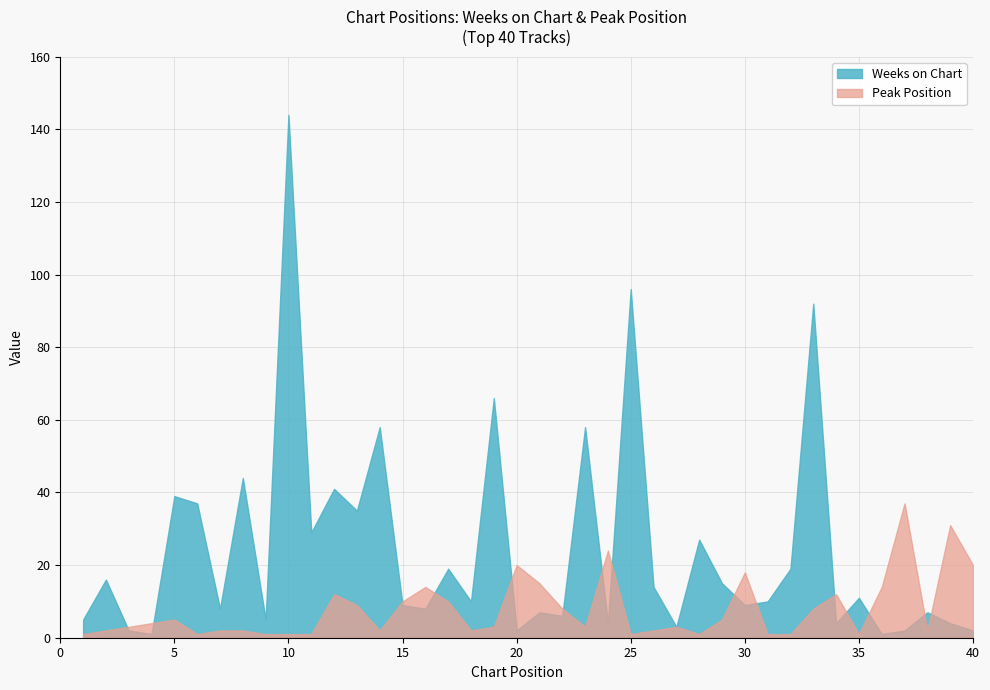

How many lines are shown in the chart?

2